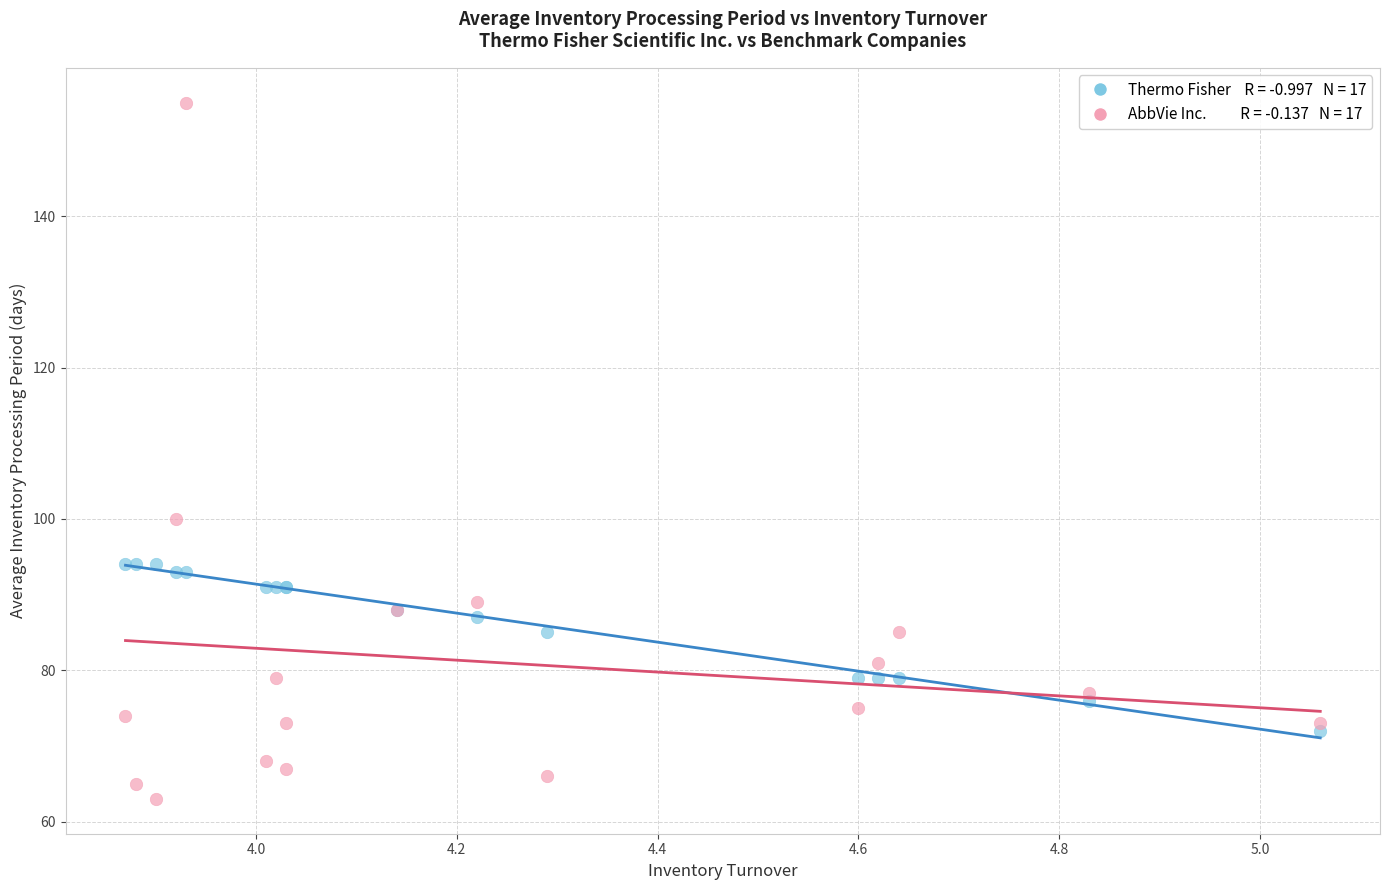

Across all series, what Y value is closest to 109?

100